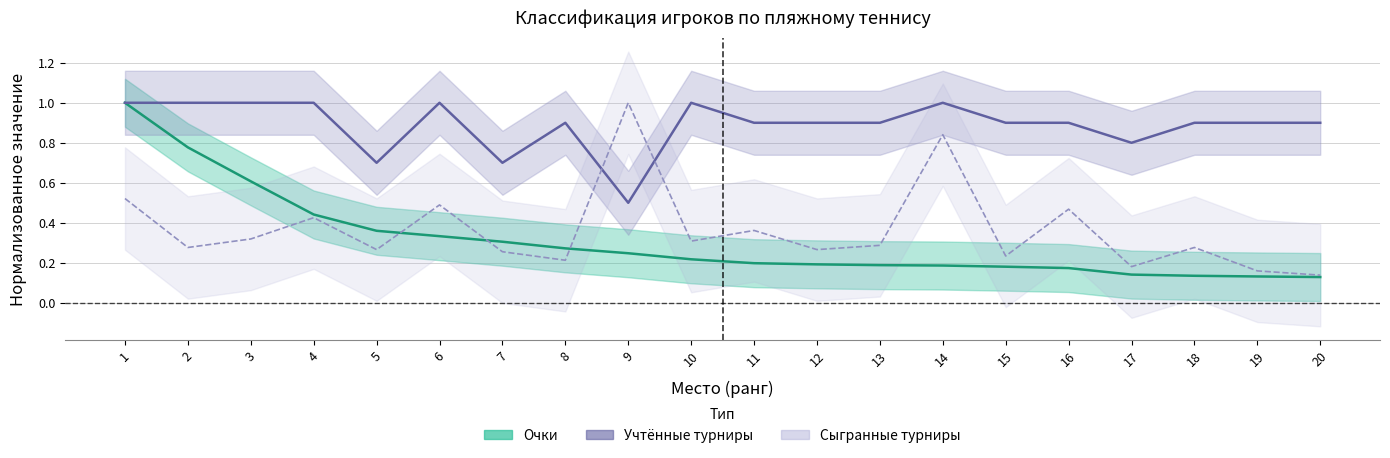

At which category does Учтённые турниры reach its first local peak?

6